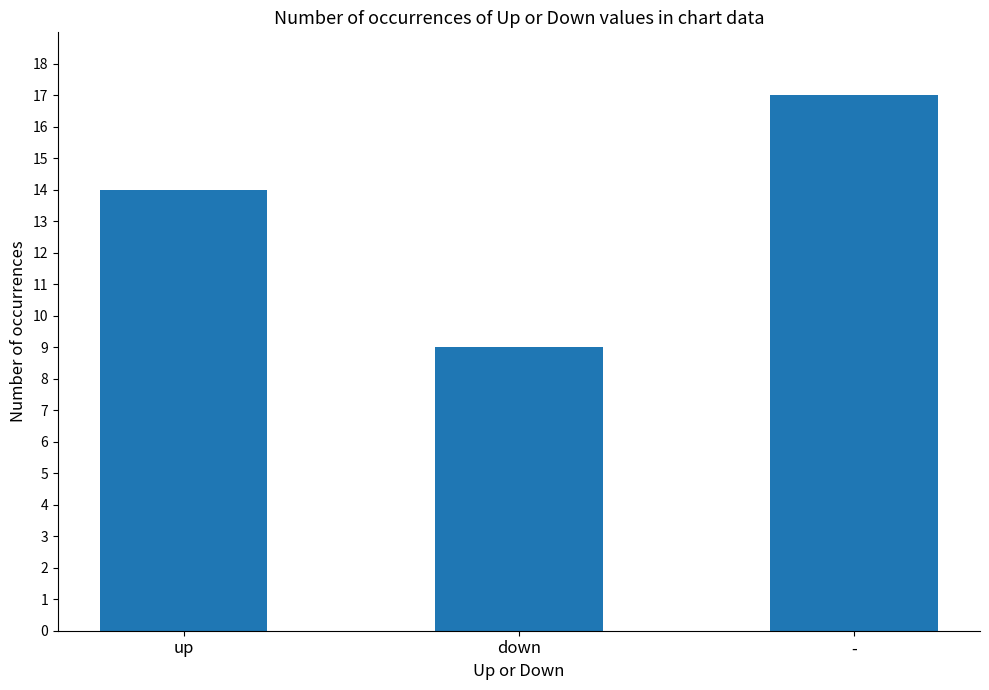

What is the smallest value displayed?

9